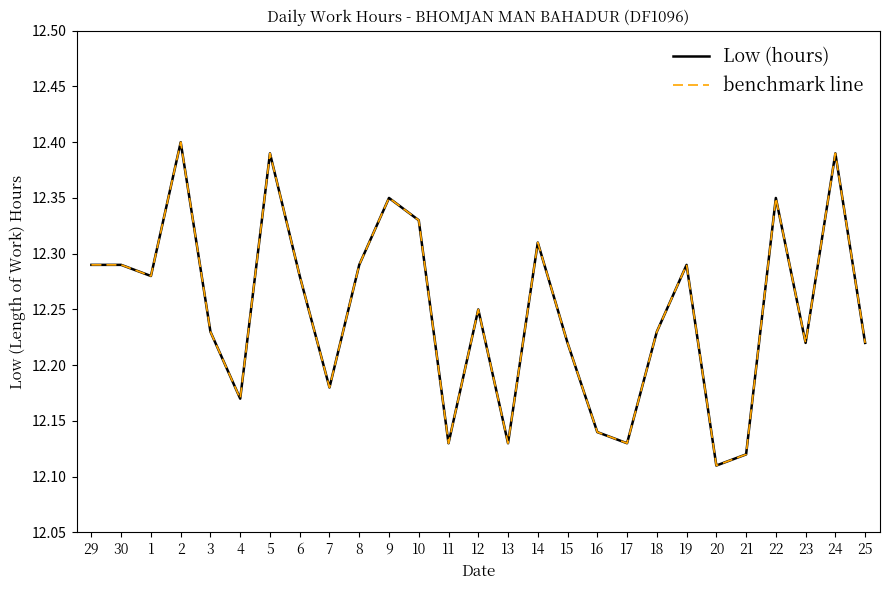

At which category does benchmark line reach its first local peak?

2